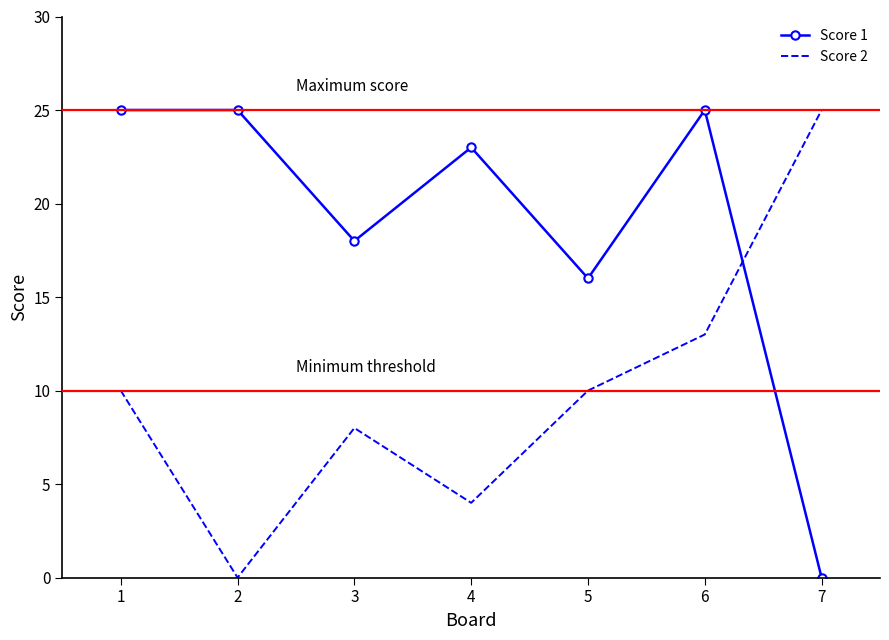

Reading left to right, what are all the values shown in this chart?

Score 1: 25	25	18	23	16	25	0
Score 2: 10	0	8	4	10	13	25